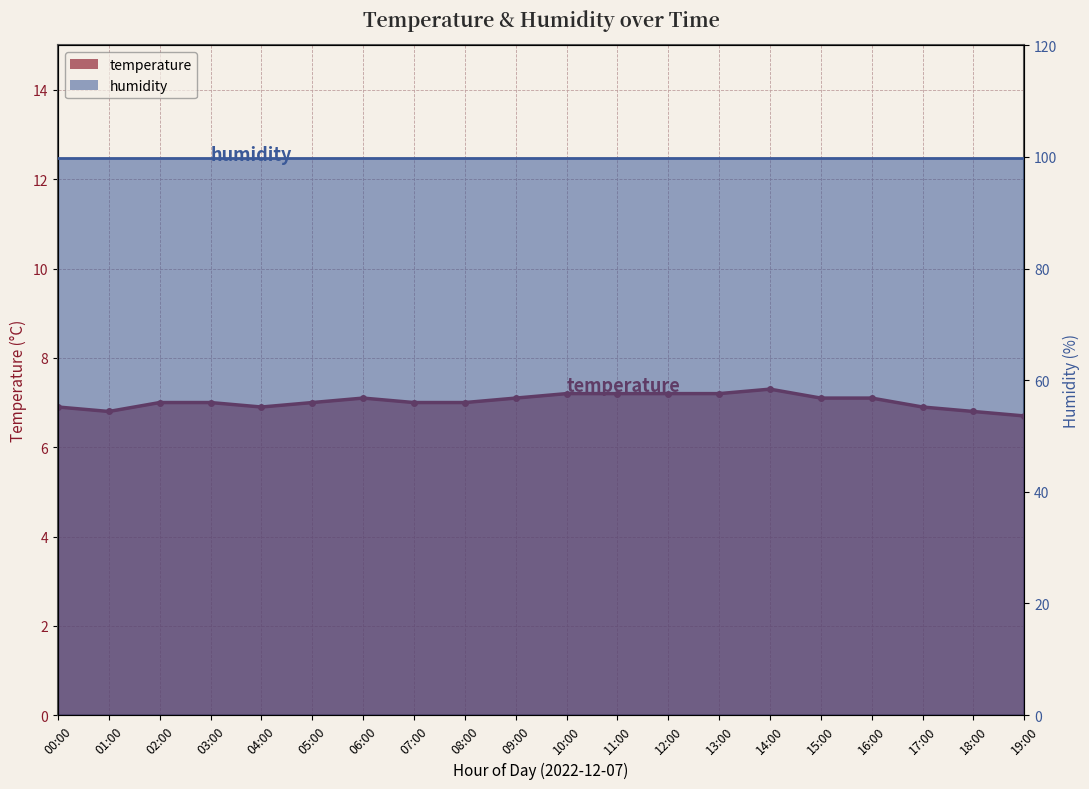

At which category is the sum across all series the highest?

14:00